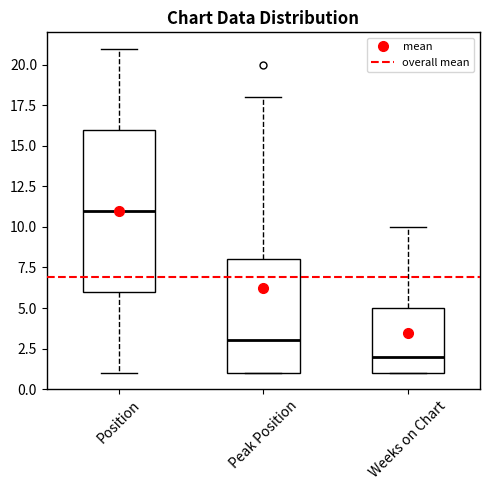

Which box's median line is the highest?

Position